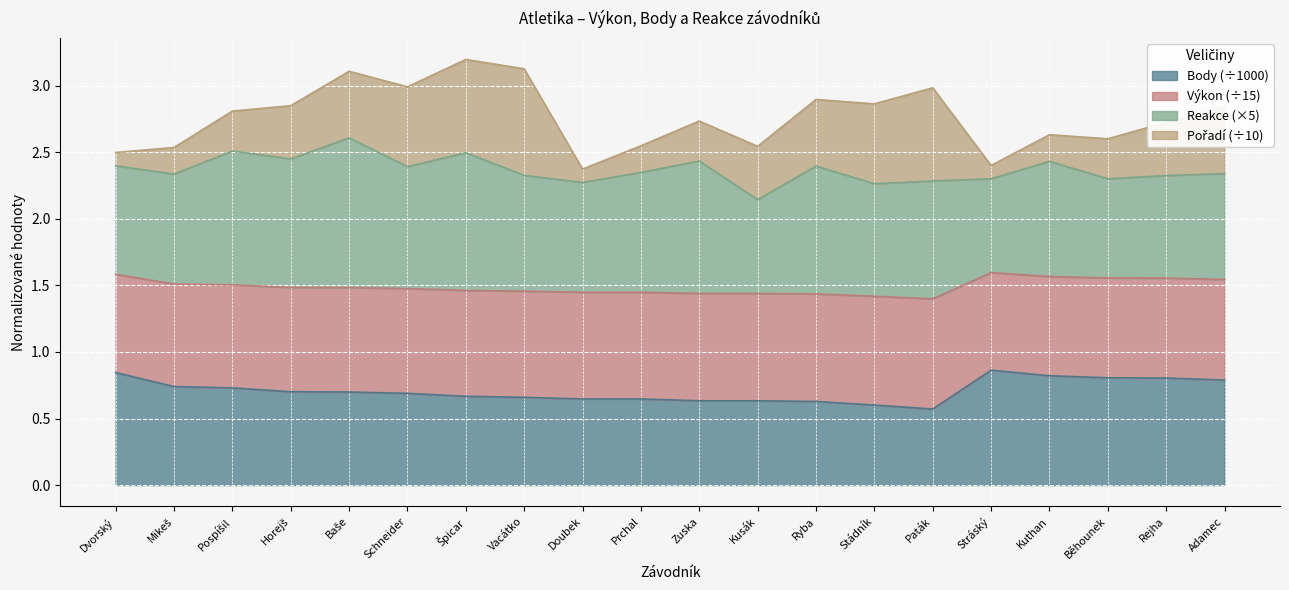

What is the total value across all series at Doubek?

2.4